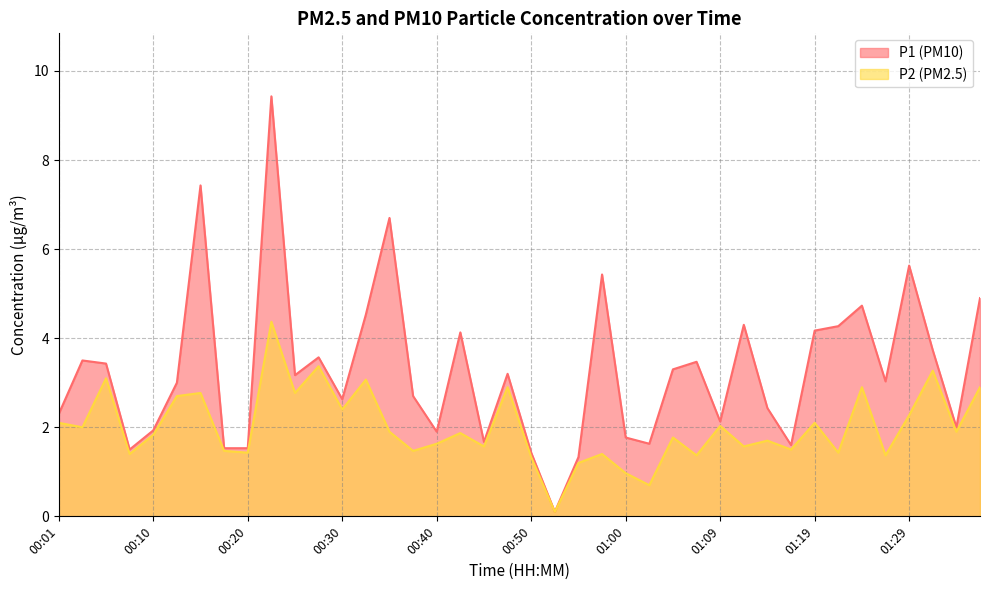

What is the difference between the maximum and minimum values in the P2 series?

4.3